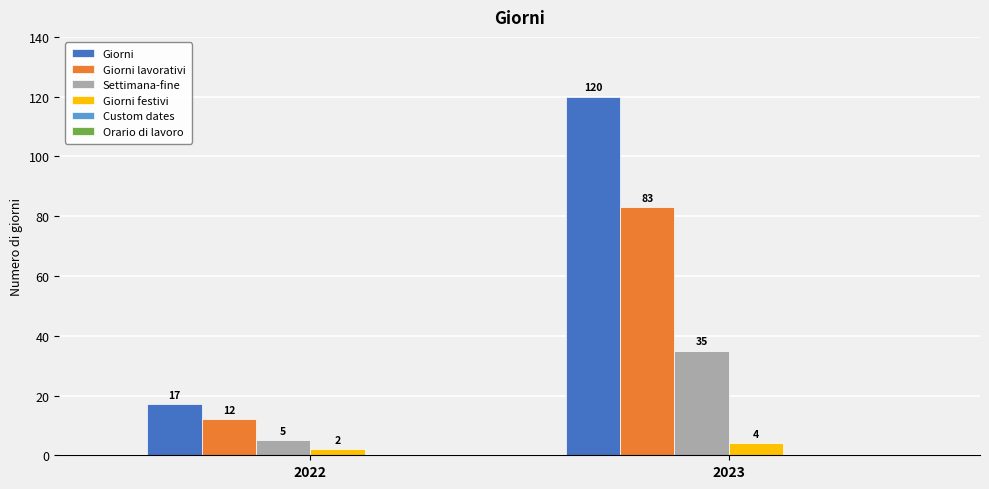

What is the maximum value for Giorni festivi?

4